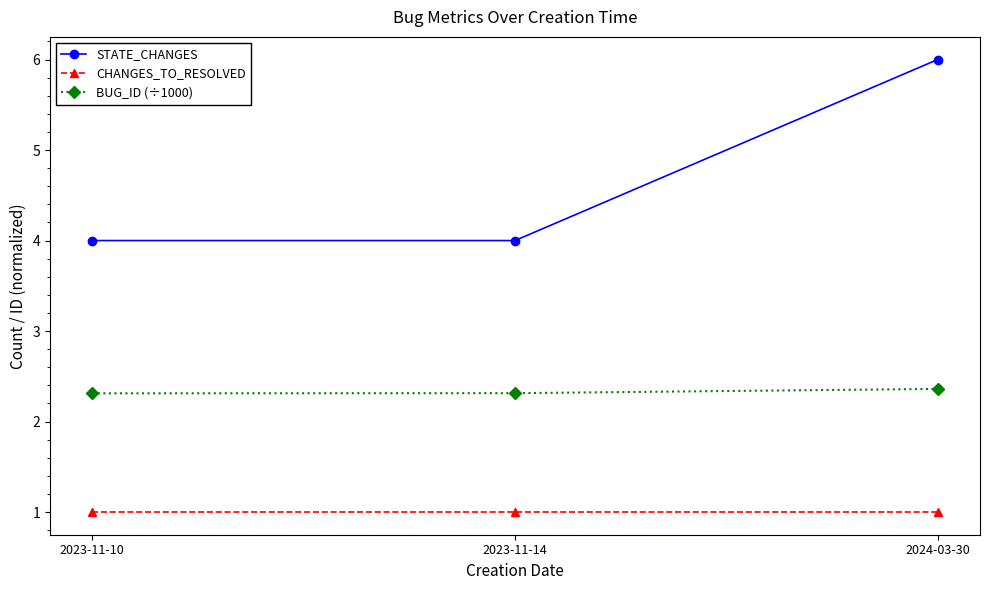

What is the label of the 3rd point from the right?

2023-11-10